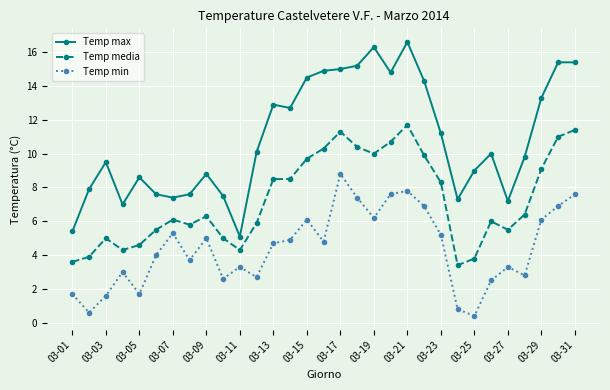

List the series in order of their peak value, lowest first.

Temp min, Temp media, Temp max